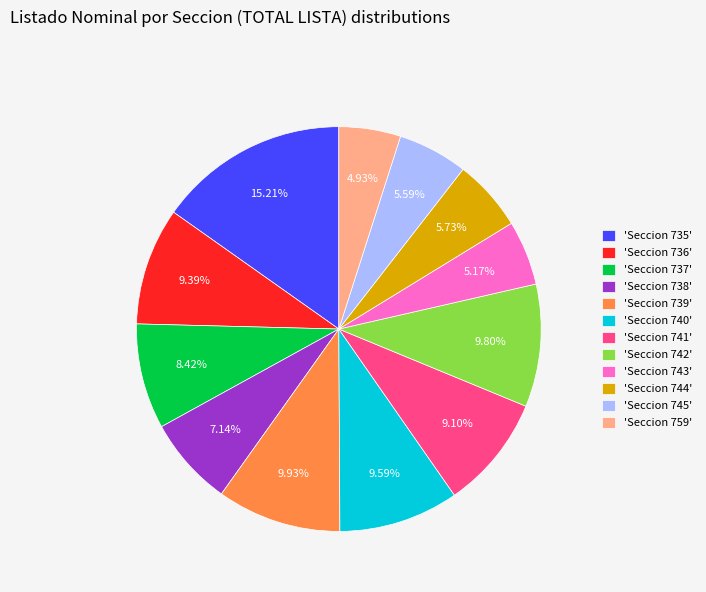

How many segments does this pie chart have?

12